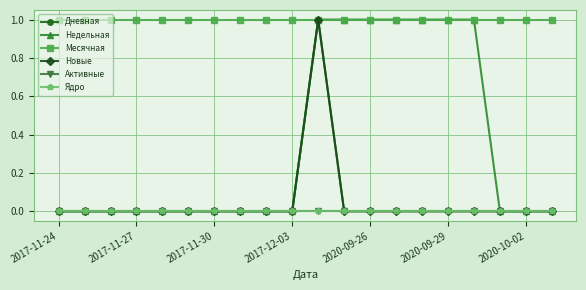

Does the chart have visible grid lines?

Yes